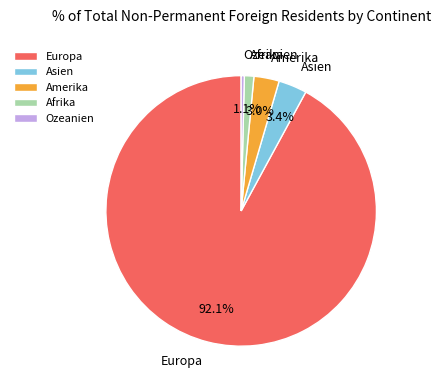

How many slices are in this pie chart?

5